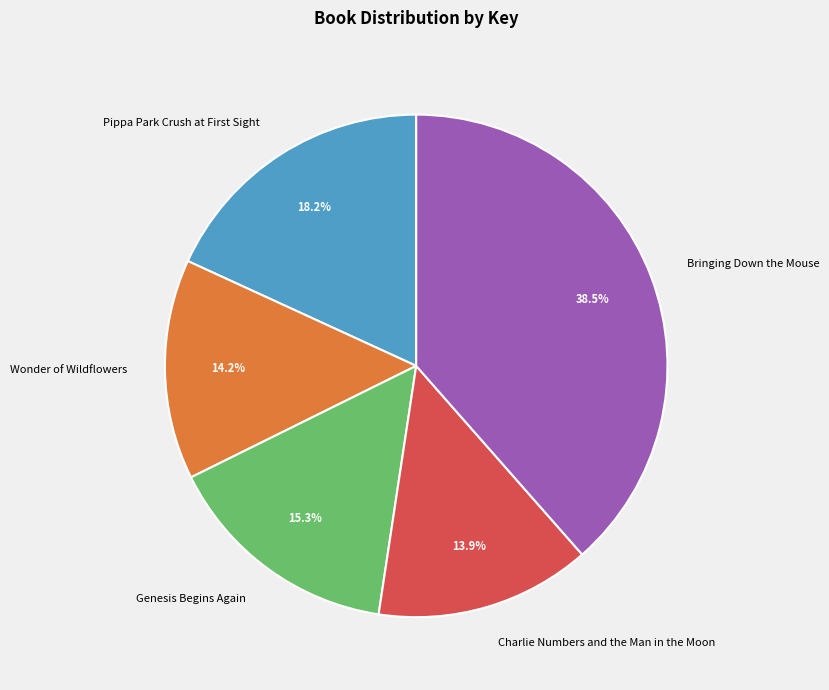

Does Genesis Begins Again represent more than half of the total?

No